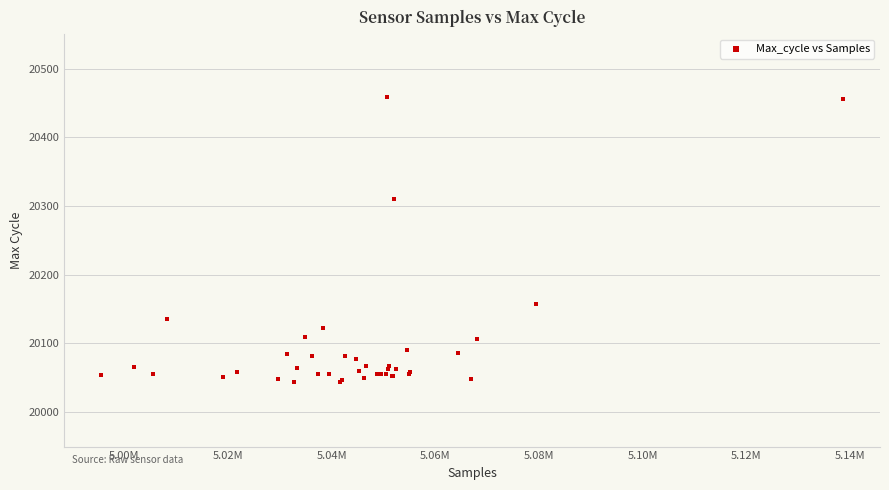

What Y value in the scatter plot is closest to 20251?

20310